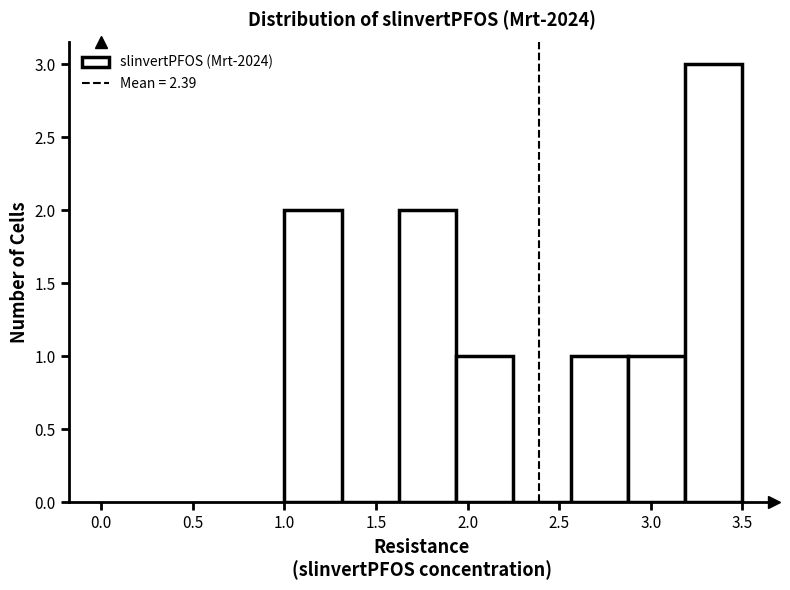

Reading left to right, list every bar in this chart as the range it spans on the x-axis followed by its height. Neither the bar edges nor the heights are printed on the chart, so give them approximately, as read against the axes.

1.00 to 1.30: 2
1.30 to 1.65: 0
1.65 to 1.95: 2
1.95 to 2.25: 1
2.25 to 2.55: 0
2.55 to 2.90: 1
2.90 to 3.20: 1
3.20 to 3.50: 3